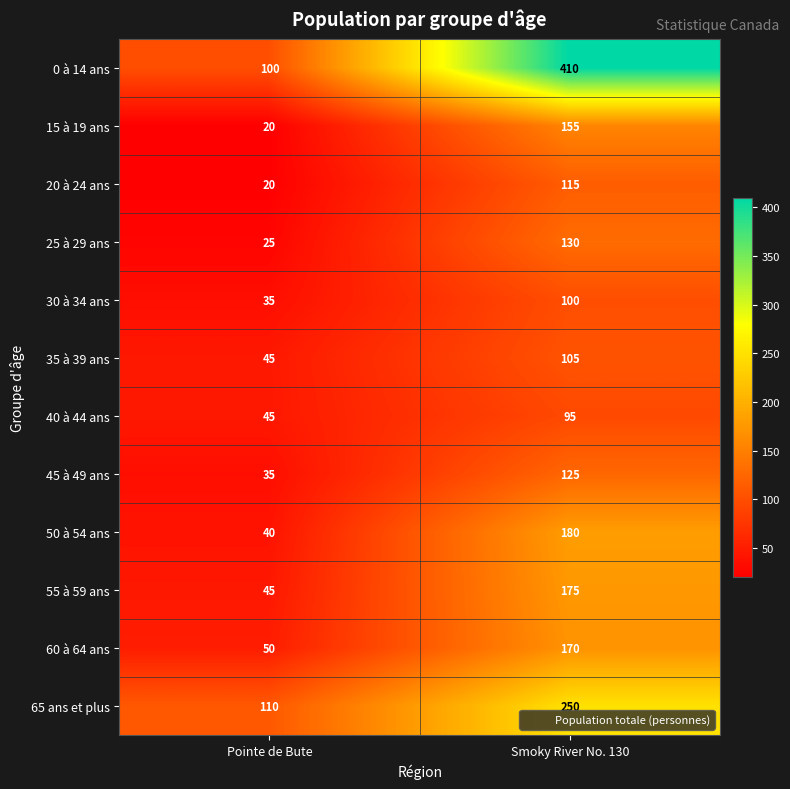

Where is 55 à 59 ans nearest to the value 110?

Pointe de Bute